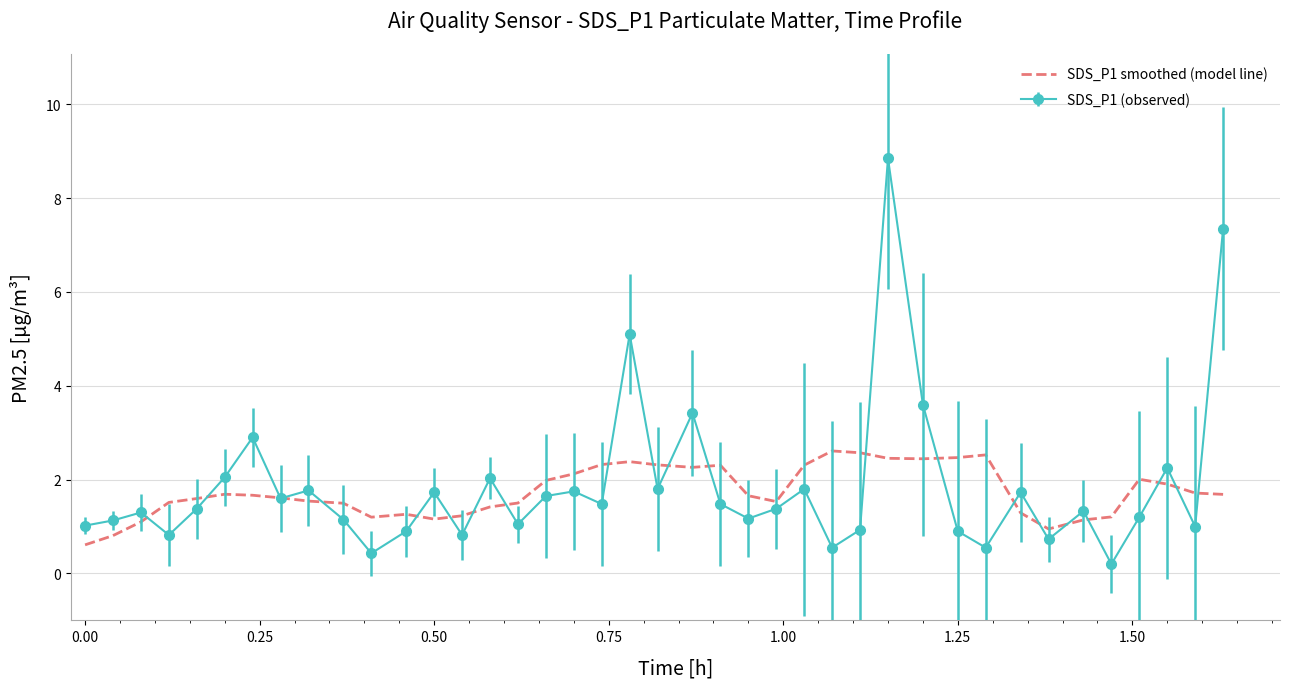

Which series has the largest range (max minus min)?

SDS_P1 (observed)